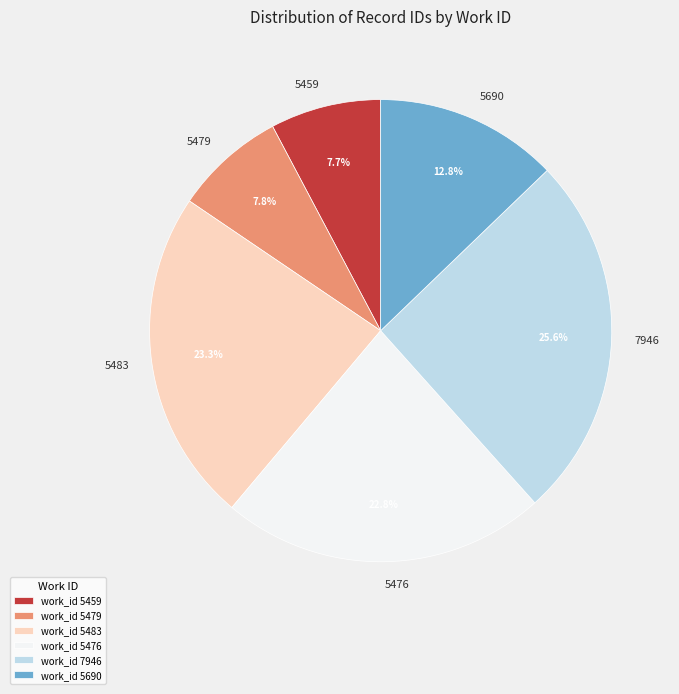

What is the ratio of the value at 5483 to the value at 5690?

1.8